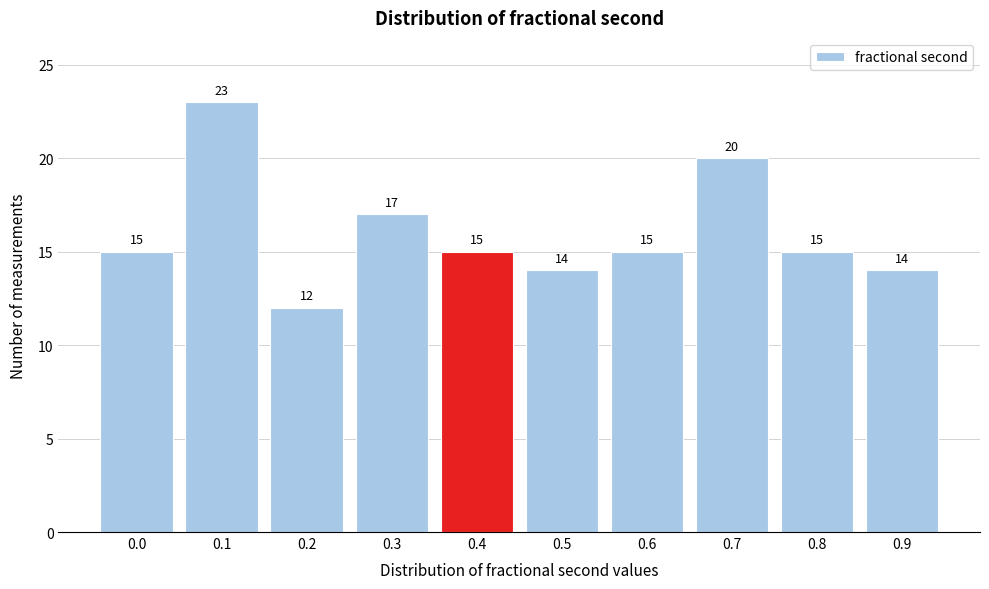

Reading left to right, what are all the values shown in this chart?

15	23	12	17	15	14	15	20	15	14